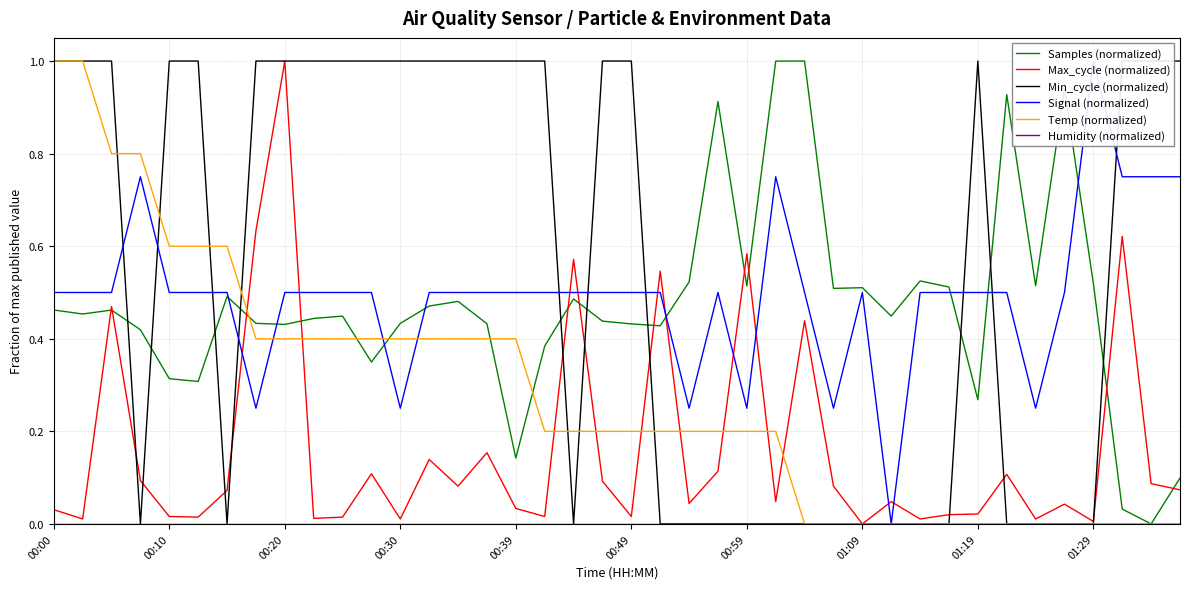

How many values in the Signal (normalized) series exceed 0?

39